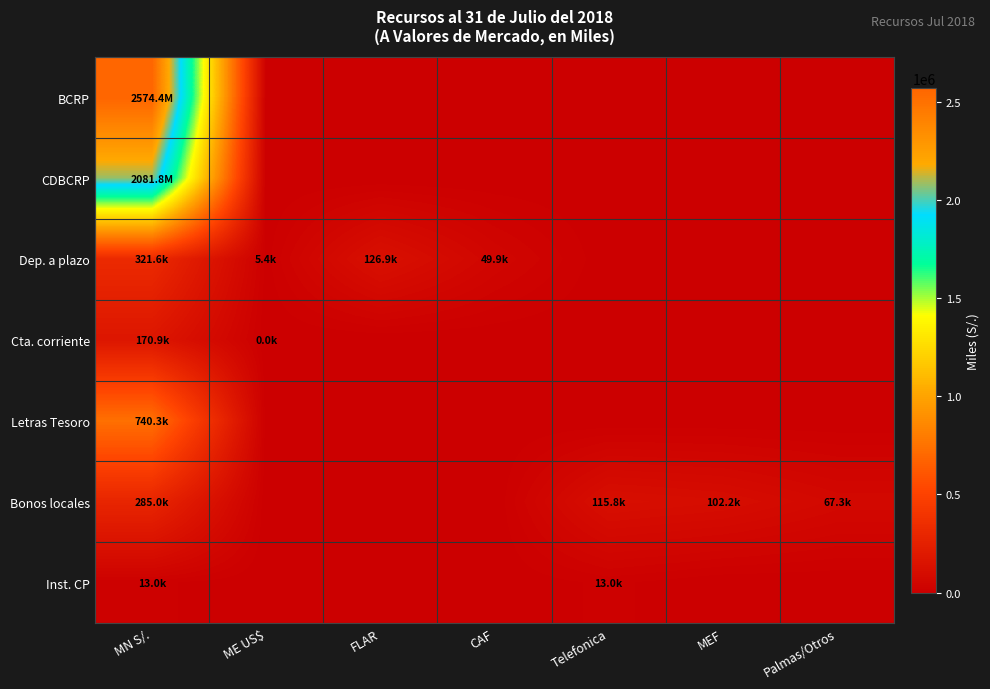

Which series has the largest range (max minus min)?

BCRP